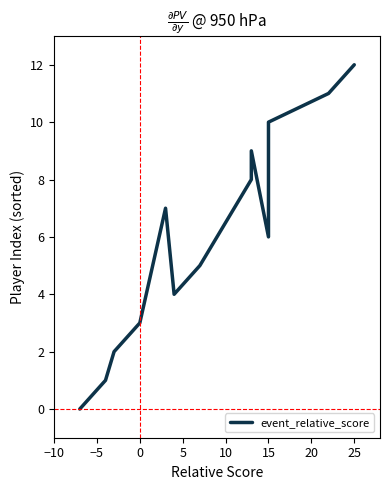

How many positive values are there?

12